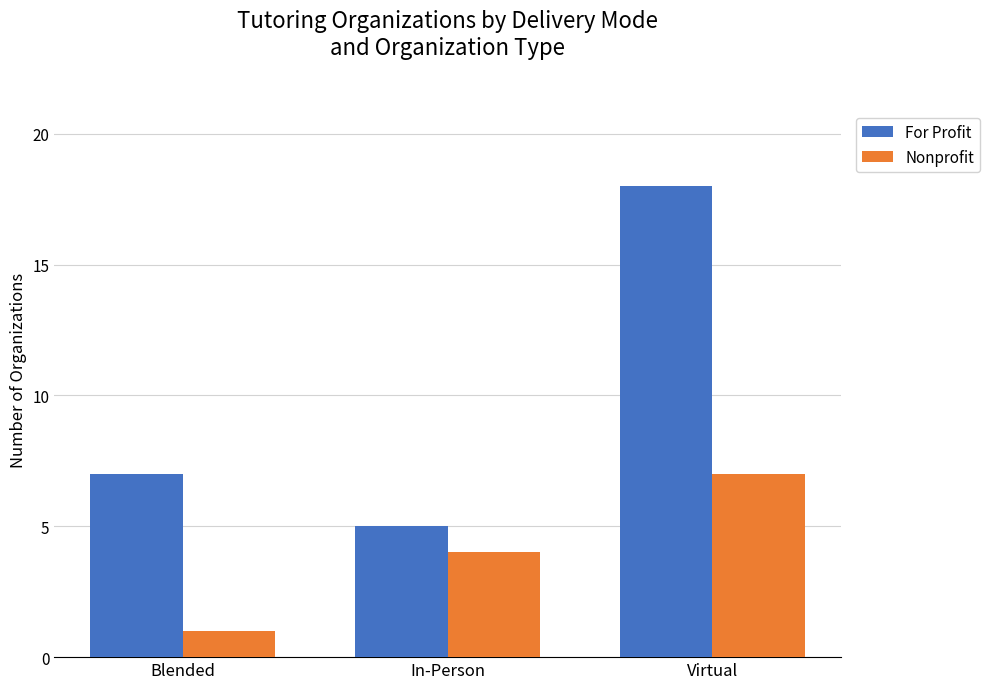

List the series in order of their peak value, lowest first.

Nonprofit, For Profit